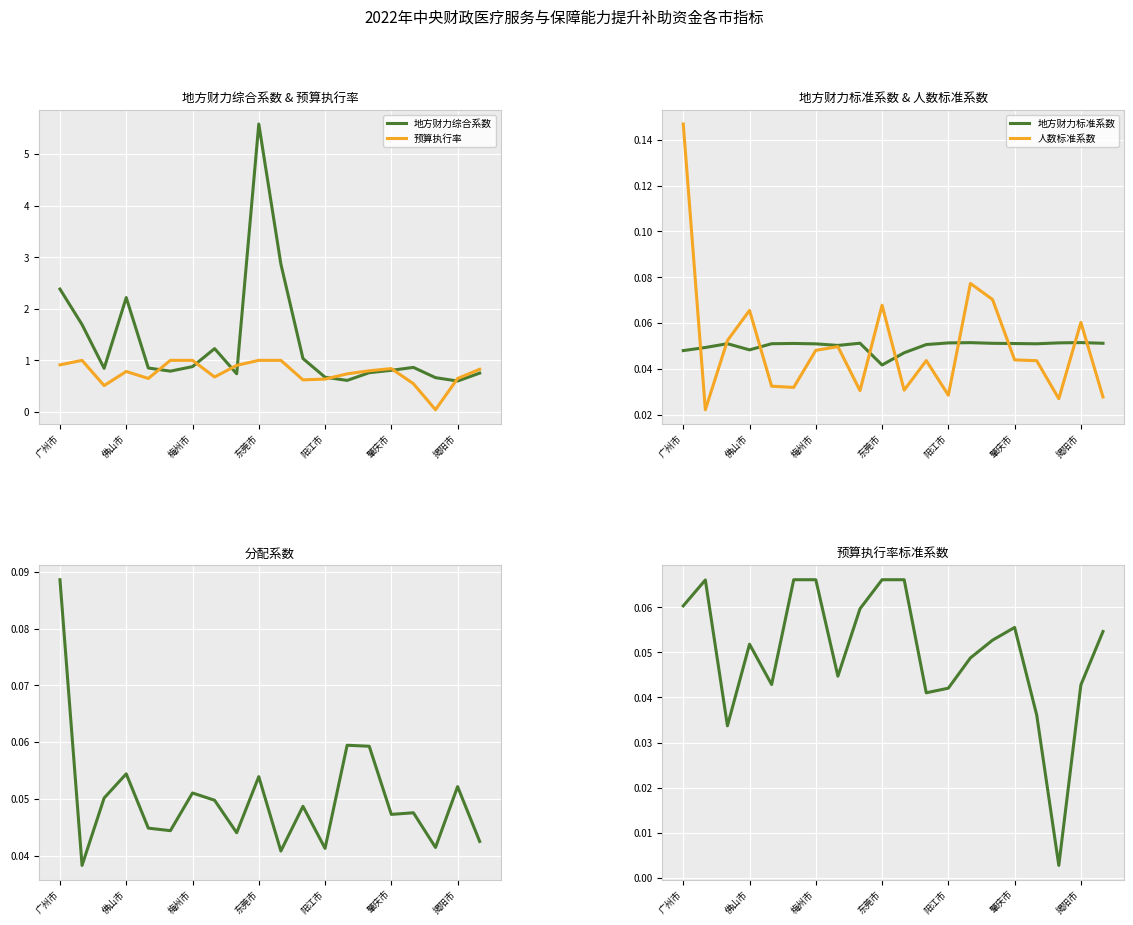

Where is 地方财力标准系数 nearest to the value 0?

东莞市